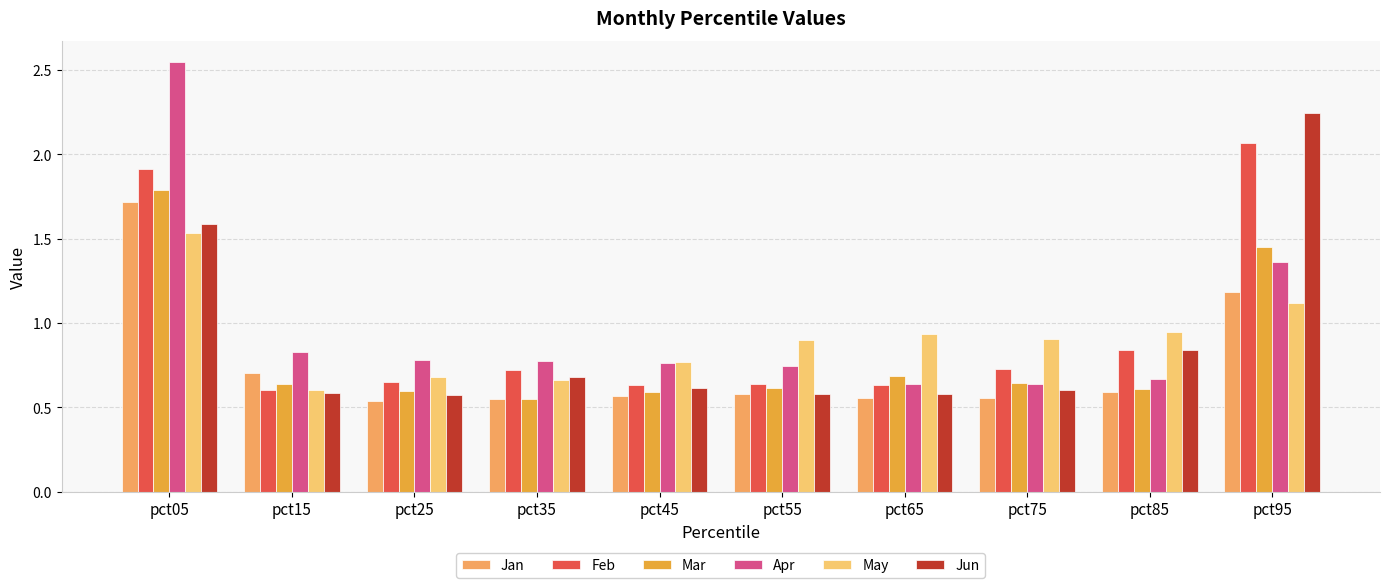

How many series are shown in this chart?

6